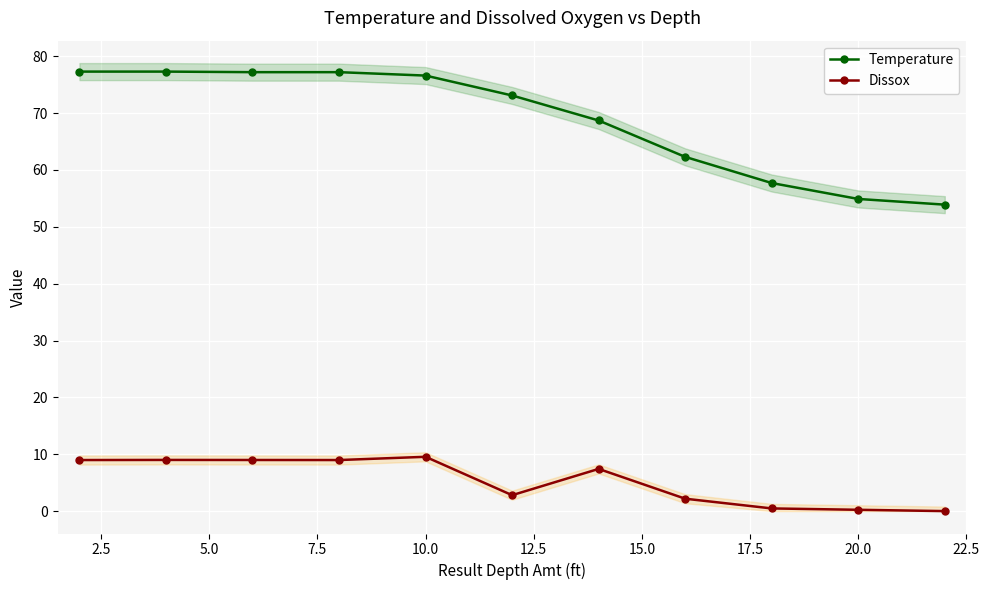

True or false: Temperature and Dissox intersect in this chart.

False